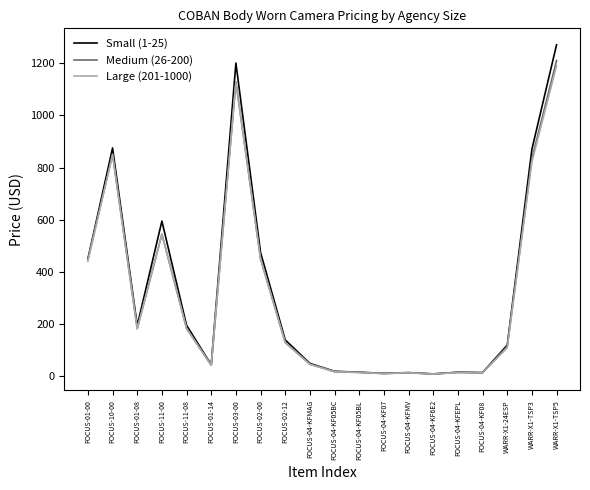

What is the average value of the Large (201-1000) series?

311.1